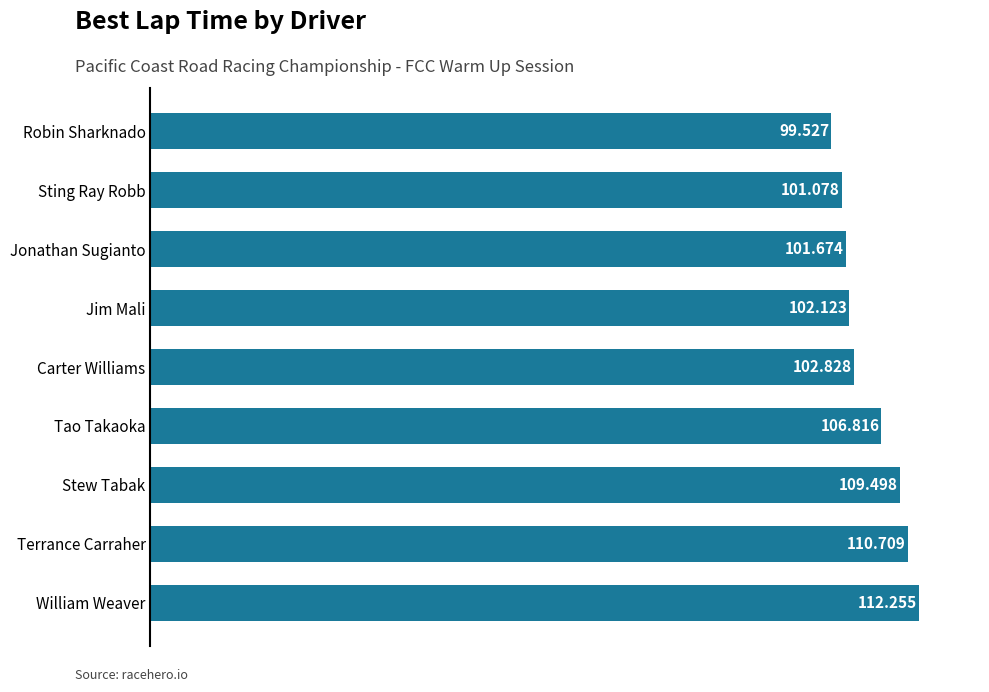

What is the label of the 7th bar from the bottom?

Jonathan Sugianto